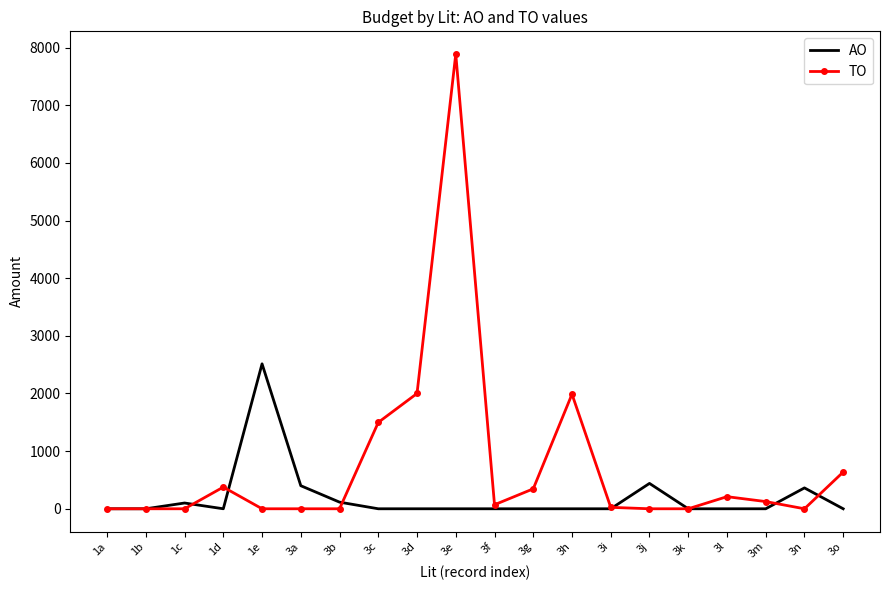

What is the difference between the maximum and minimum values in the TO series?

7887